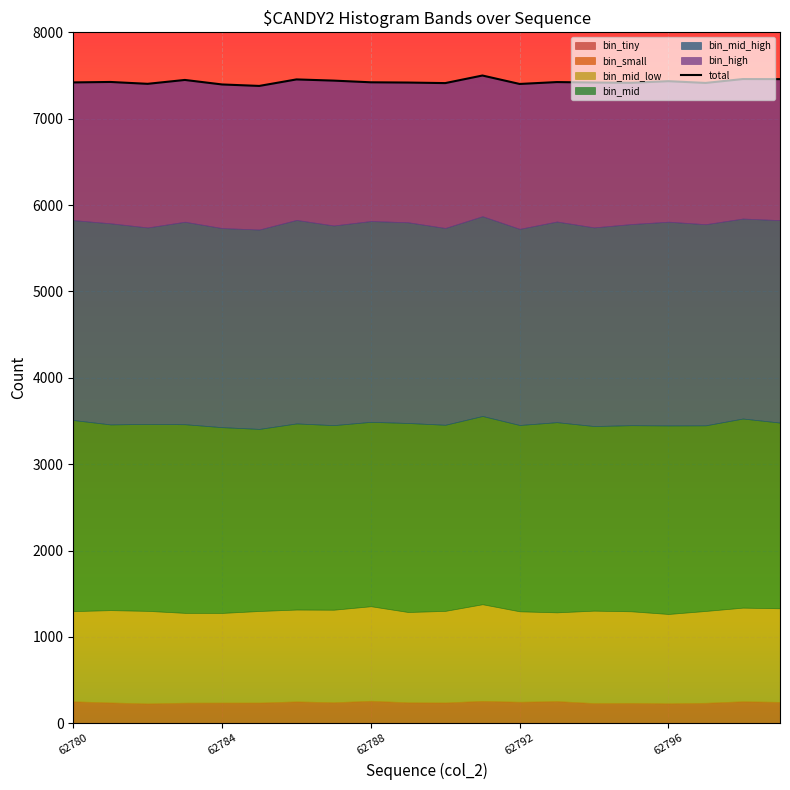

How many interior local valleys (lower than both neighbors) does the data have?

6